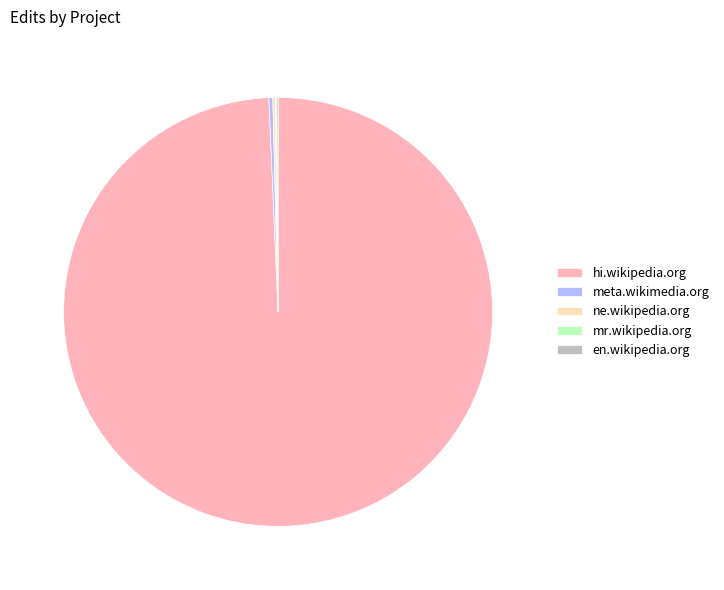

What is the largest slice in the pie chart?

hi.wikipedia.org